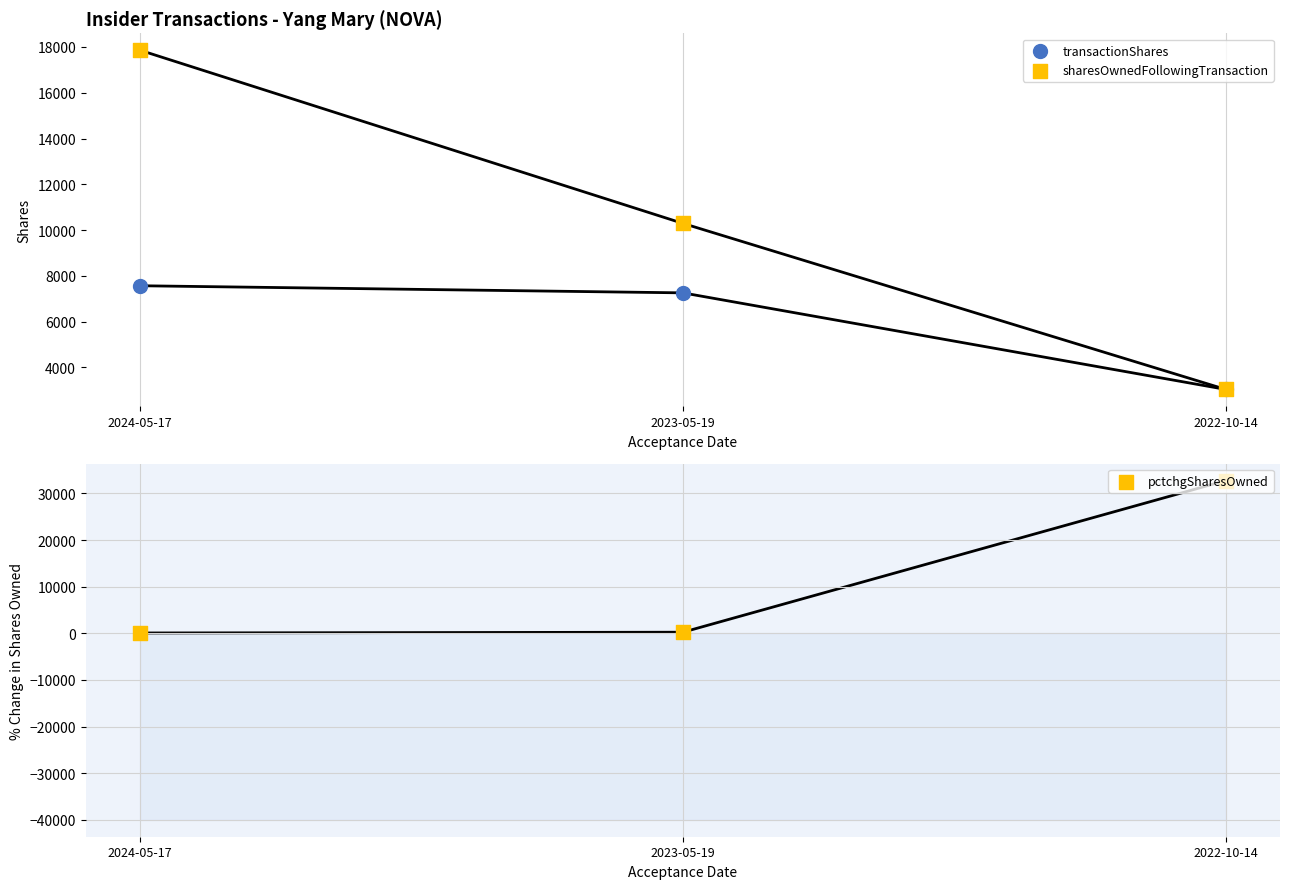

What is the total value across all series at 2023-05-19?

17785